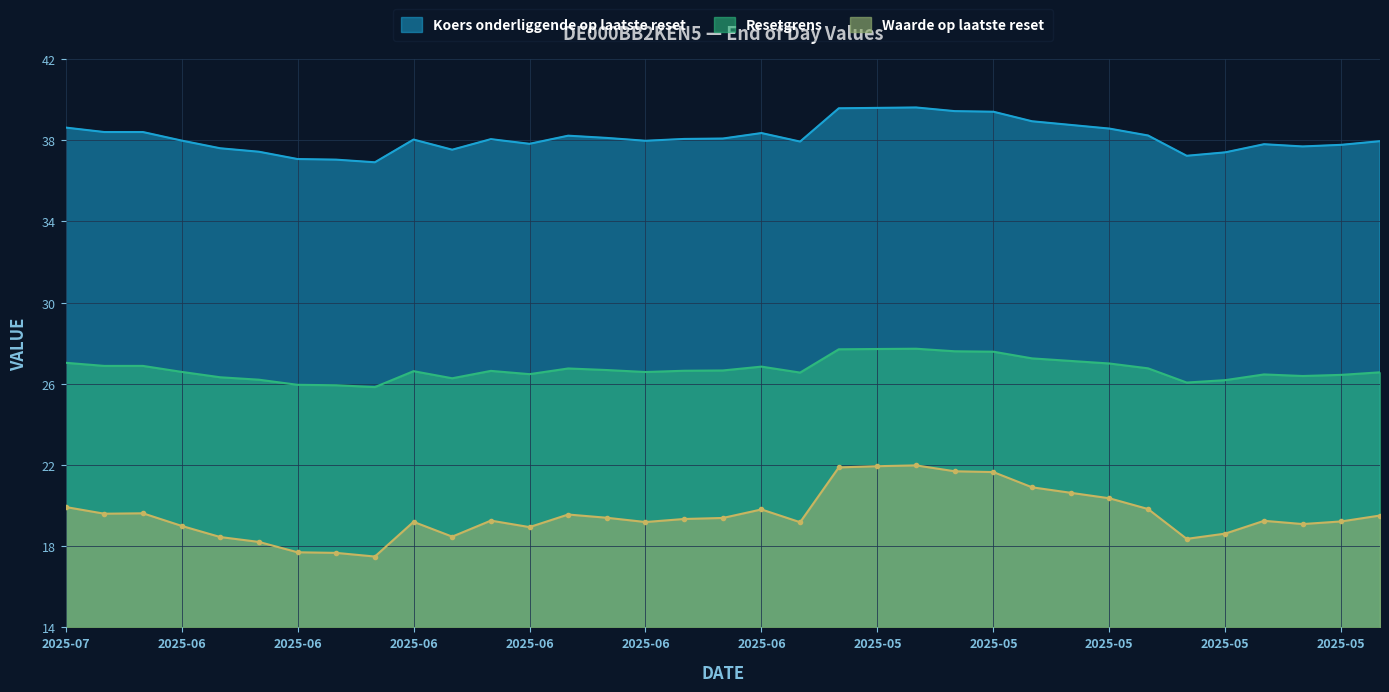

Count the number of categories in the chart.

35